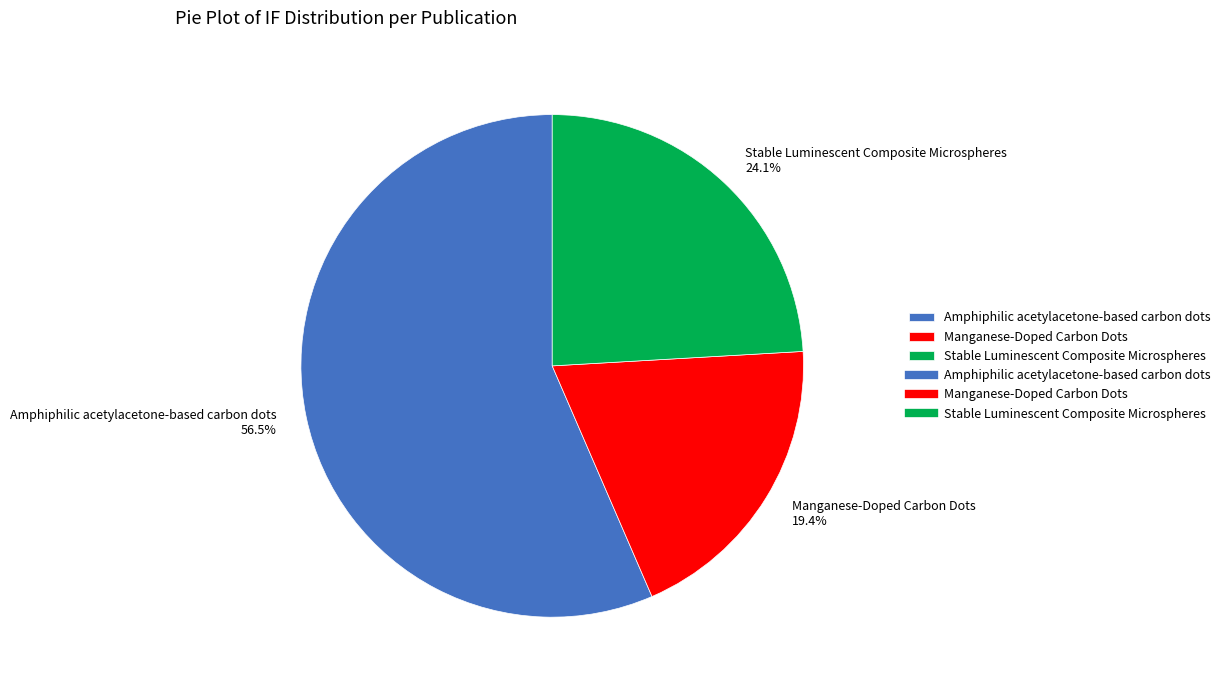

Between Amphiphilic acetylacetone-based carbon dots and Manganese-Doped Carbon Dots, which is larger?

Amphiphilic acetylacetone-based carbon dots